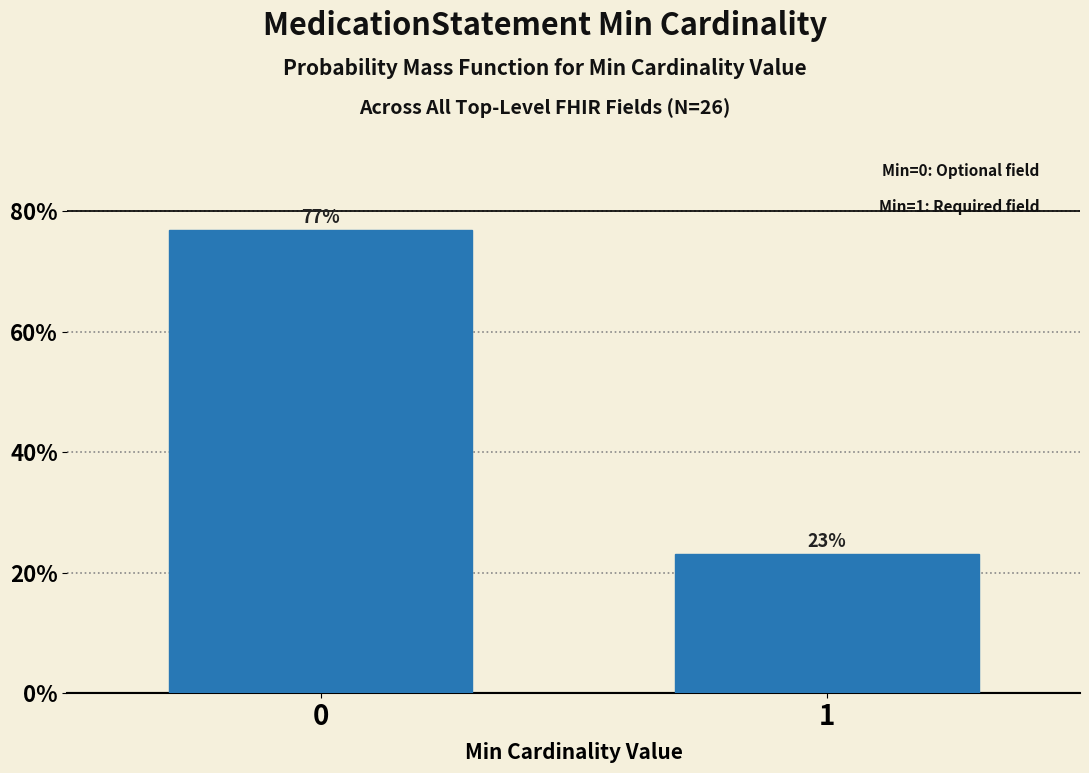

What is the sum of all values?

100.0